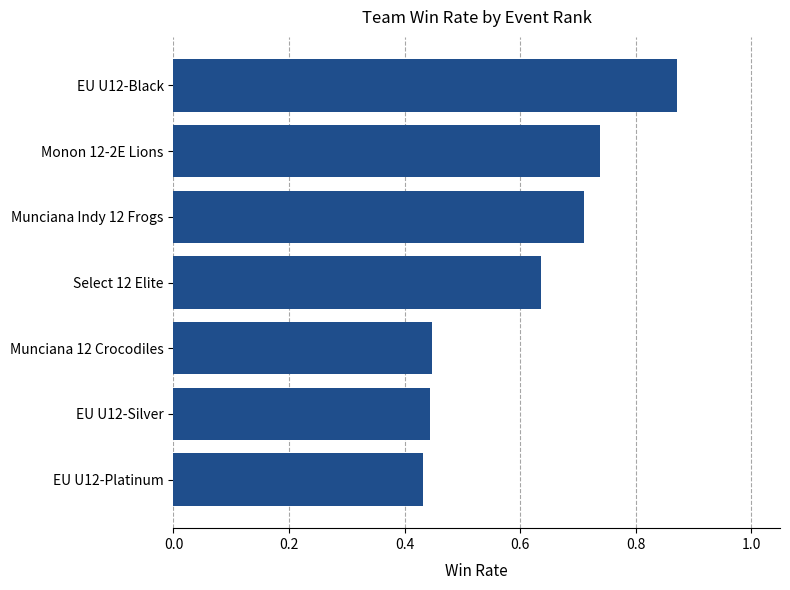

Does the chart contain any negative values?

No